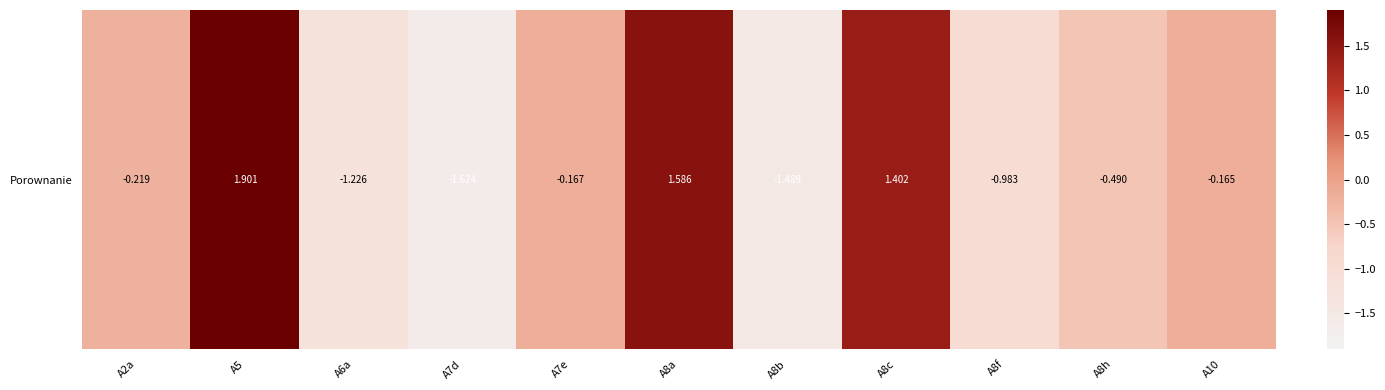

What is the maximum value shown in the chart?

1.9